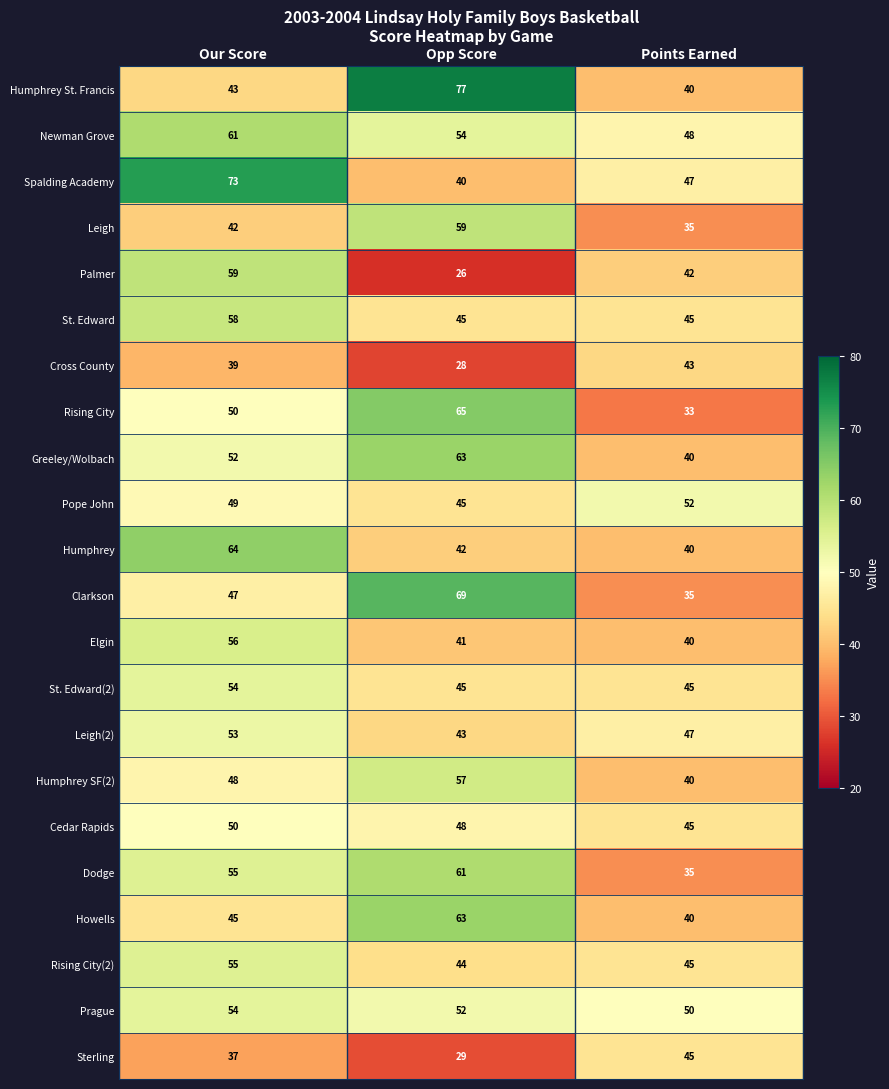

True or false: Humphrey SF(2) has a value of 61 at Points Earned.

False